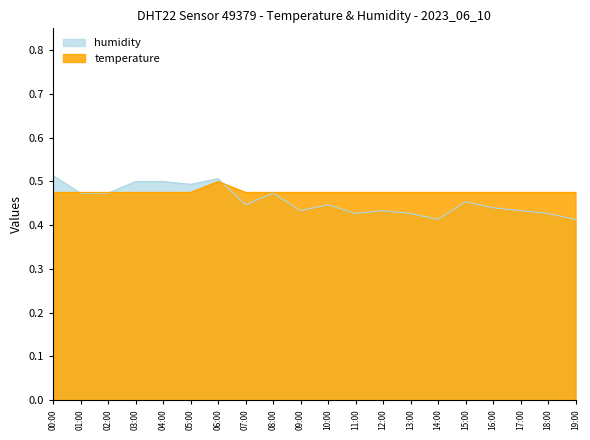

At 00:00, list the series in order from largest to smallest.

humidity, temperature